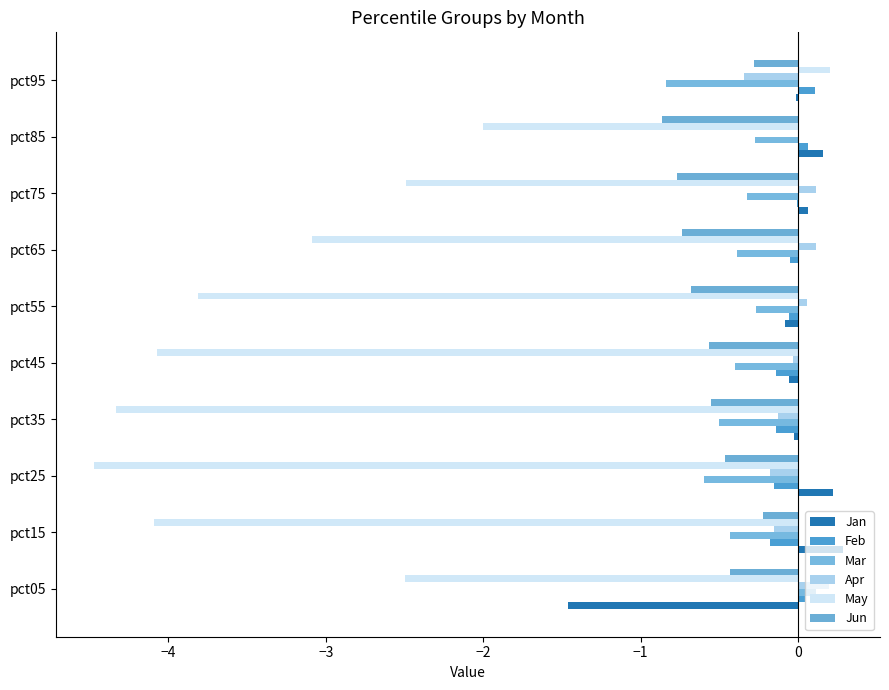

Reading left to right, list all the values displayed in this chart.

Jan: -1.5	0.3	0.2	-0.0	-0.1	-0.1	0.0	0.1	0.2	-0.0
Feb: 0.0	-0.2	-0.2	-0.1	-0.1	-0.1	-0.1	-0.0	0.1	0.1
Mar: 0.1	-0.4	-0.6	-0.5	-0.4	-0.3	-0.4	-0.3	-0.3	-0.8
Apr: 0.2	-0.2	-0.2	-0.1	-0.0	0.1	0.1	0.1	-0.0	-0.3
May: -2.5	-4.1	-4.5	-4.3	-4.1	-3.8	-3.1	-2.5	-2.0	0.2
Jun: -0.4	-0.2	-0.5	-0.6	-0.6	-0.7	-0.7	-0.8	-0.9	-0.3